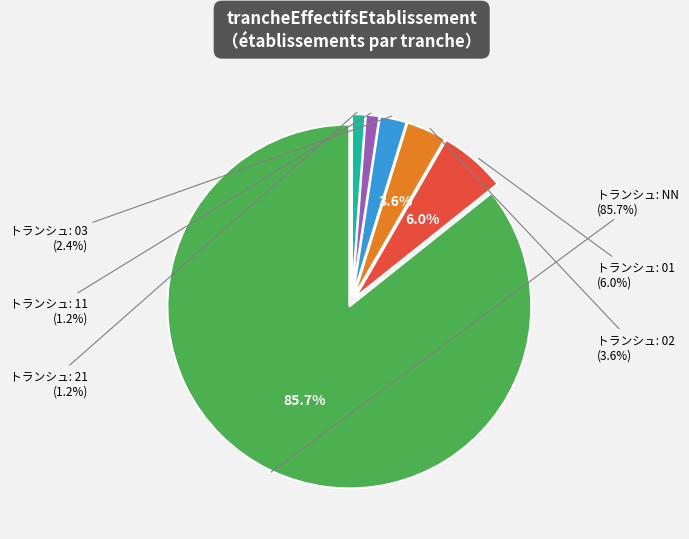

Between 11 and 21, which is larger?

11